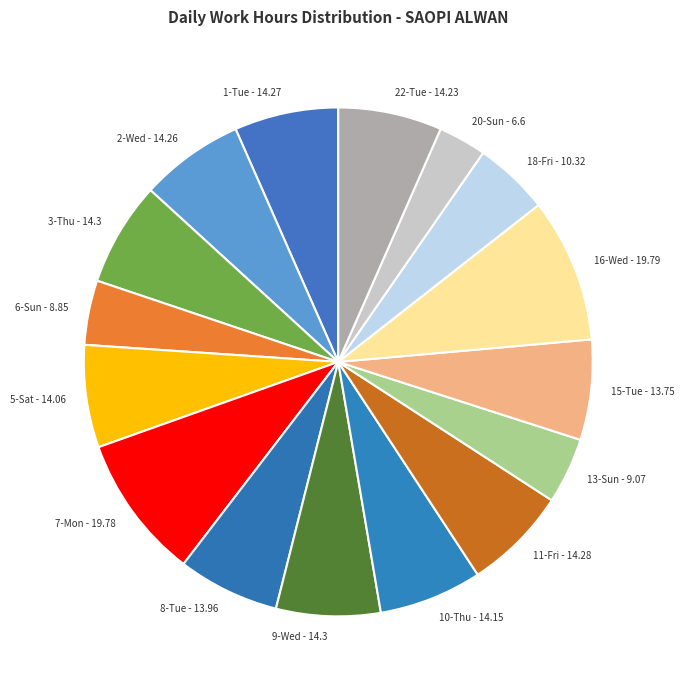

Approximately how many times larger is the value at 5-Sat compared to 20-Sun?

2.1